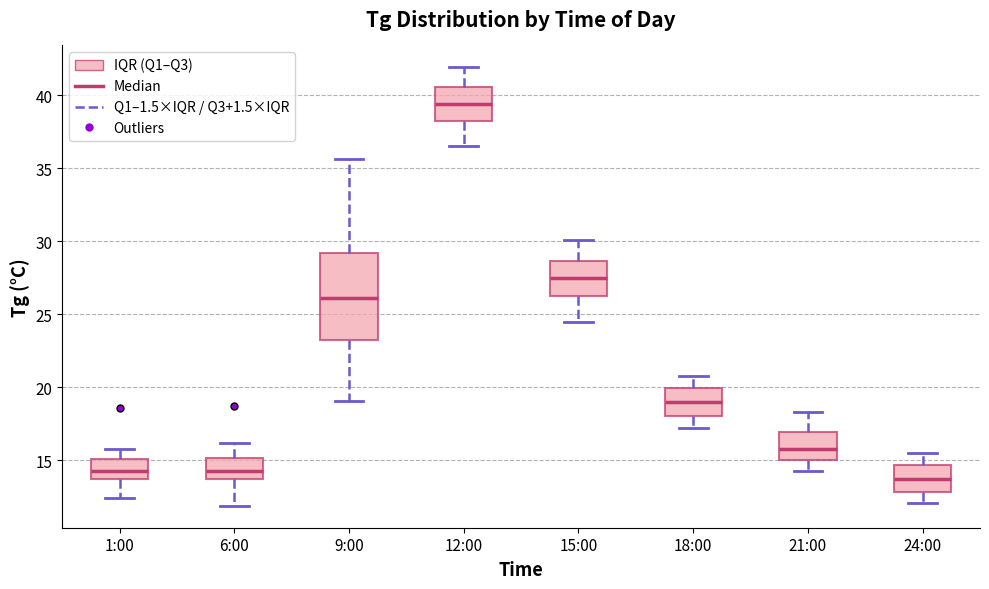

Reading left to right, read every box against the y-axis: the position of its median line, the range the box covers, and the ends of its whiskers. The values are not printed on the chart, so give them approximately, as read against the axis.

1:00: median 14.5, box 13.5 to 15.0, whiskers 12.5 to 16.0
6:00: median 14.5, box 13.5 to 15.0, whiskers 12.0 to 16.0
9:00: median 26.0, box 23.0 to 29.0, whiskers 19.0 to 35.5
12:00: median 39.5, box 38.0 to 40.5, whiskers 36.5 to 42.0
15:00: median 27.5, box 26.5 to 28.5, whiskers 24.5 to 30.0
18:00: median 19.0, box 18.0 to 20.0, whiskers 17.0 to 21.0
21:00: median 16.0, box 15.0 to 17.0, whiskers 14.5 to 18.5
24:00: median 13.5, box 13.0 to 14.5, whiskers 12.0 to 15.5